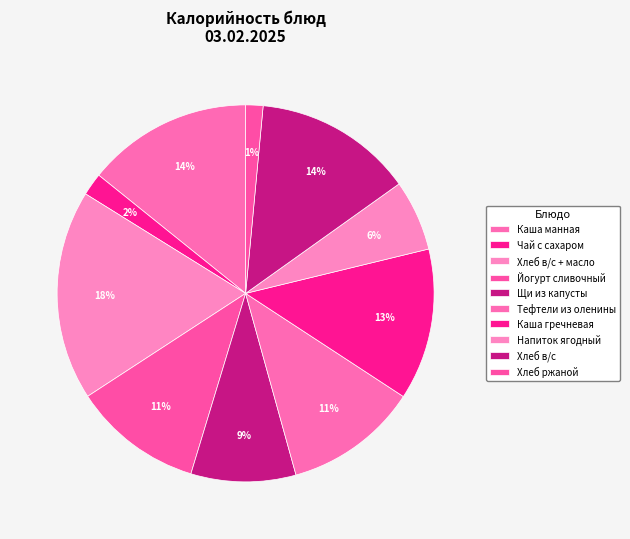

Do Напиток ягодный and Хлеб в/с together represent more than half of the pie?

No